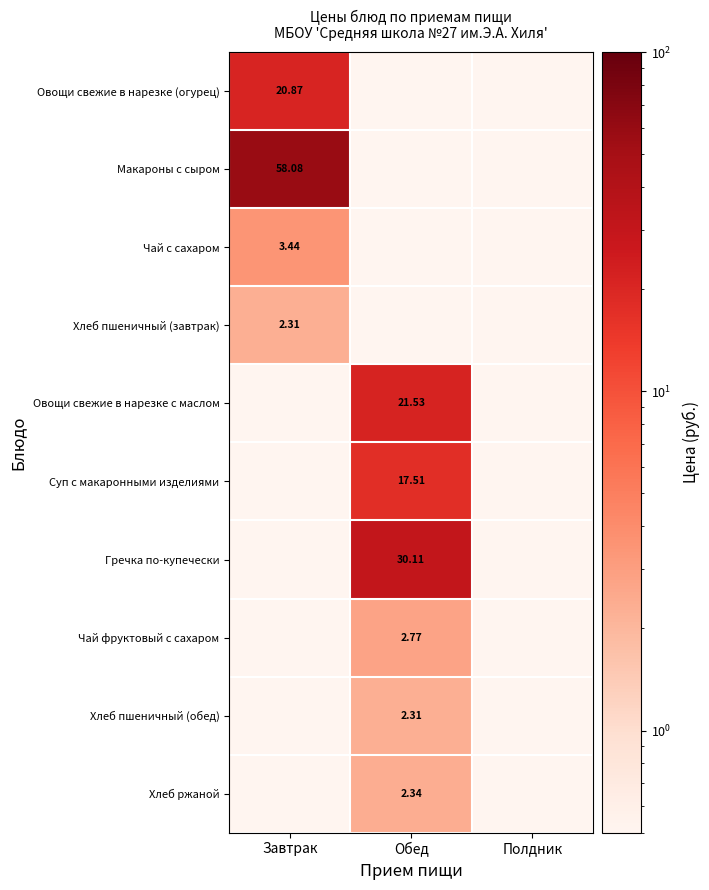

List the labels in order of Чай фруктовый с сахаром value, largest first.

Обед, Завтрак, Полдник